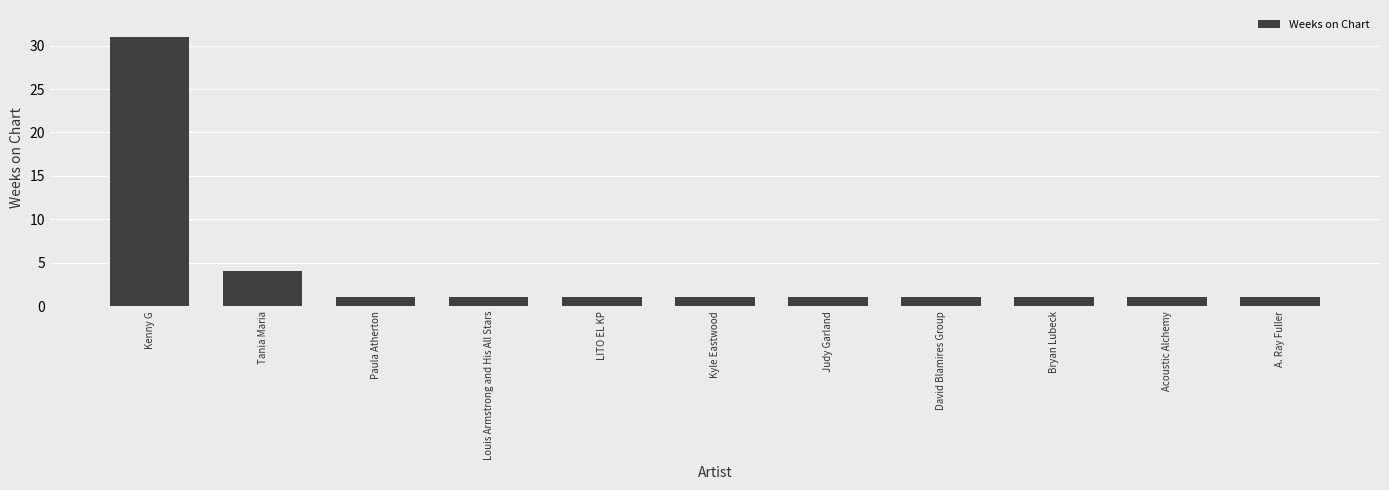

What is the difference between the maximum and second lowest values?

30